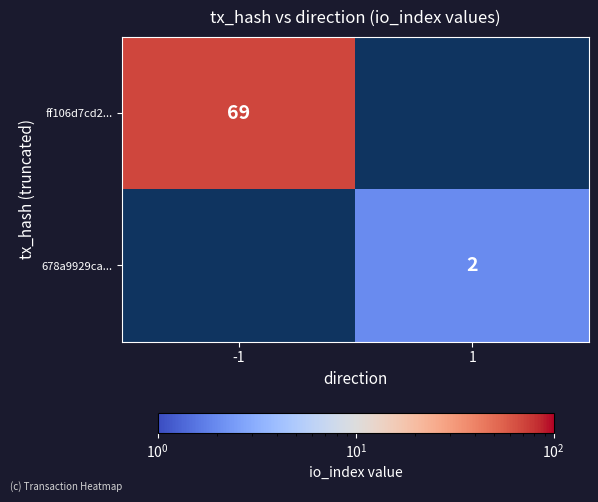

At which category does the chart reach its peak across all series?

-1